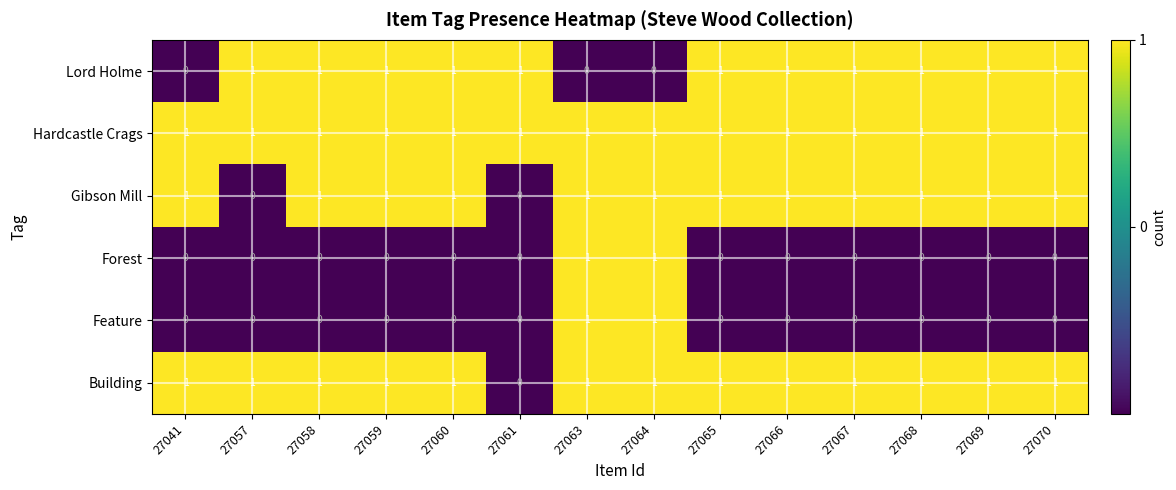

What is the sum of all Lord Holme values?

11